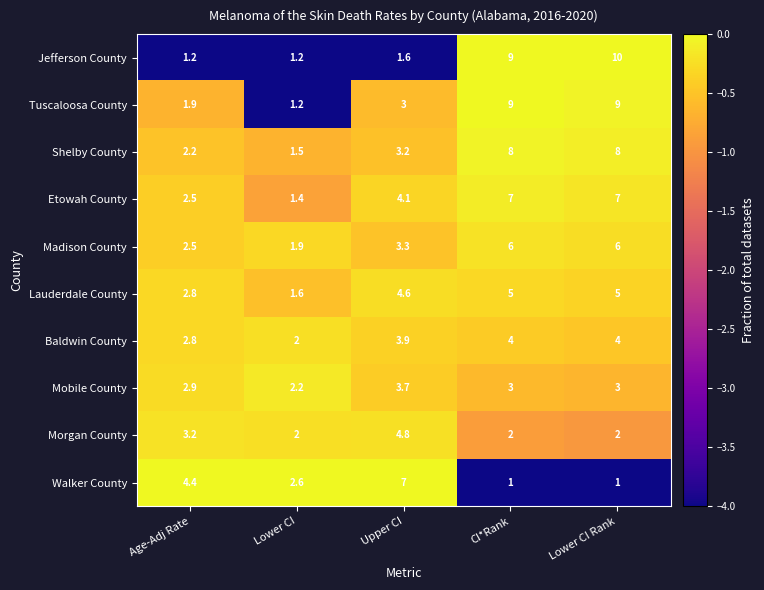

Which series has the widest spread of values?

Jefferson County